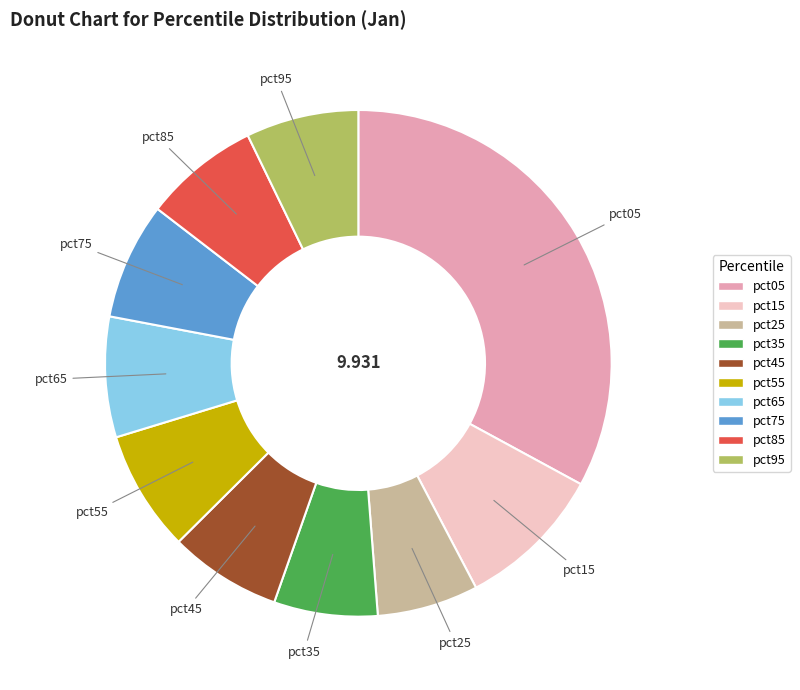

Is the sum of pct75 and pct35 greater than half?

No